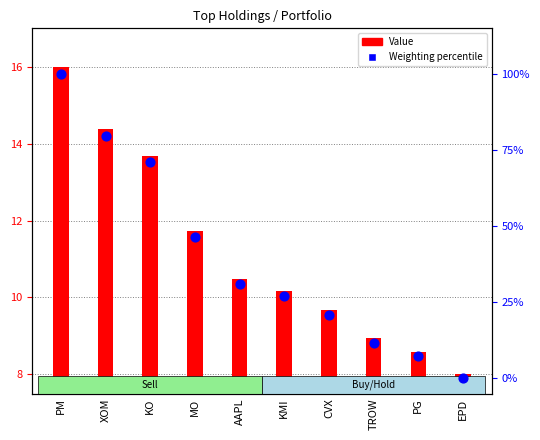

Is the value of Weighting (percentile) at CVX greater than the value of Value (scaled) at MO?

Yes